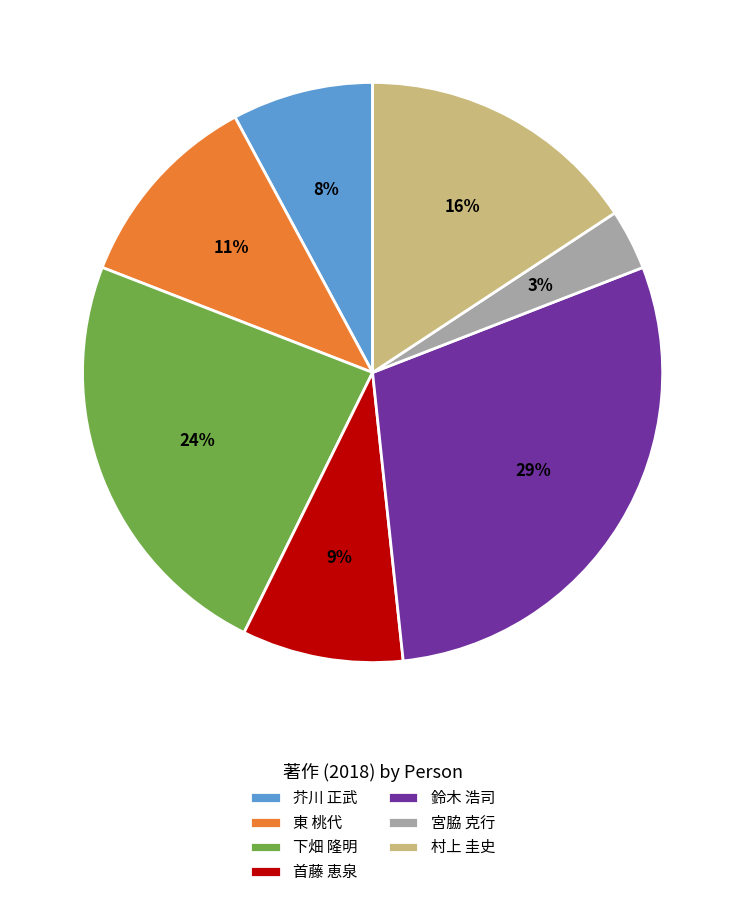

Rank the categories by value from highest to lowest.

鈴木 浩司, 下畑 隆明, 村上 圭史, 東 桃代, 首藤 恵泉, 芥川 正武, 宮脇 克行